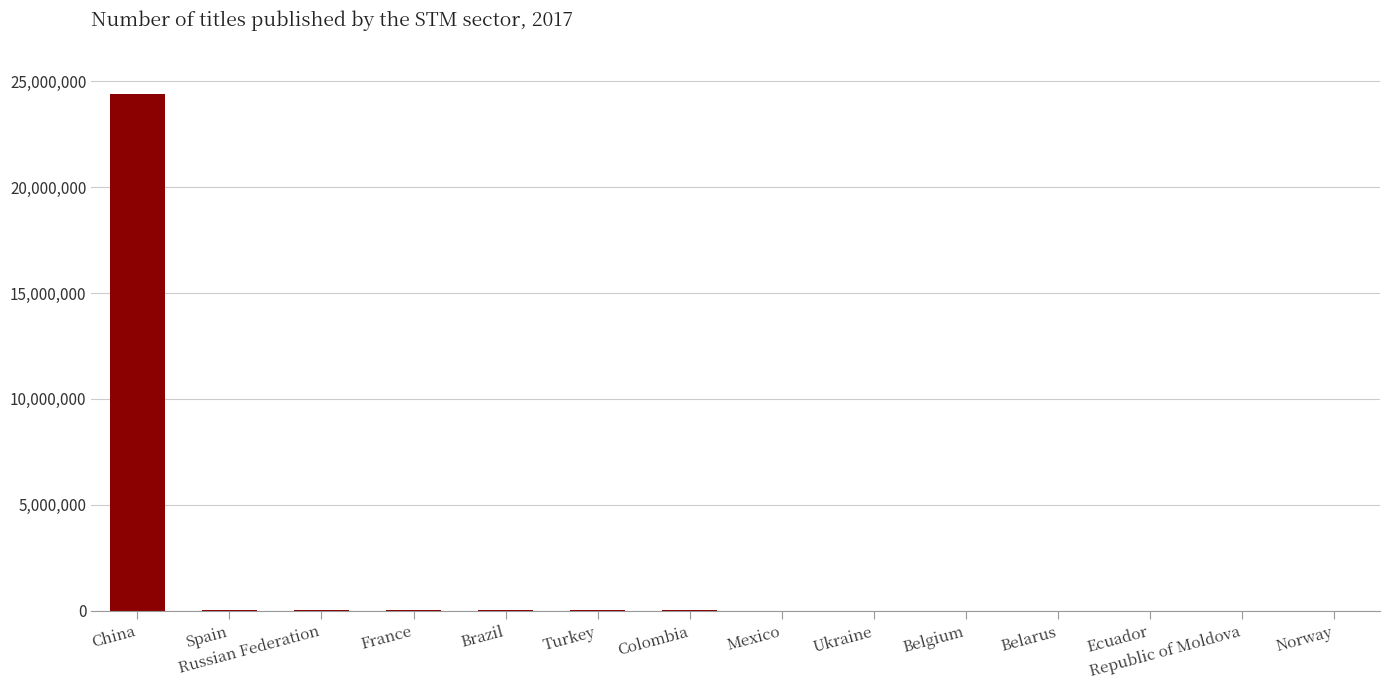

What is the ratio of the value at Norway to the value at Colombia?

0.1